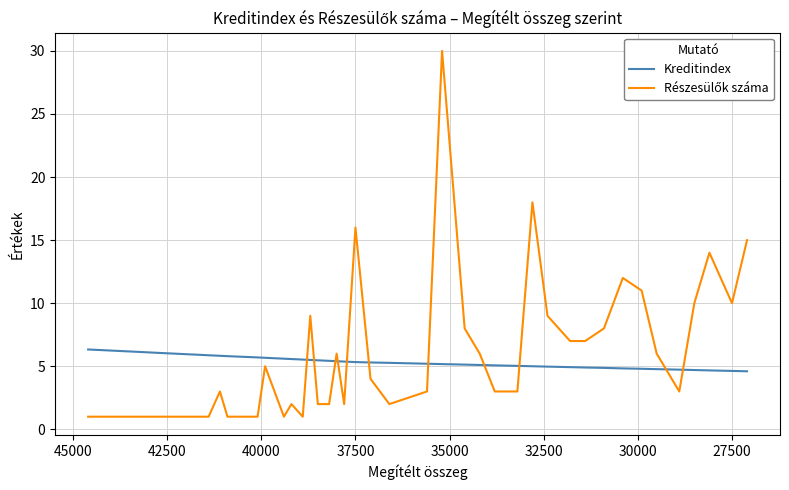

Does the chart display data point markers on the line(s)?

No